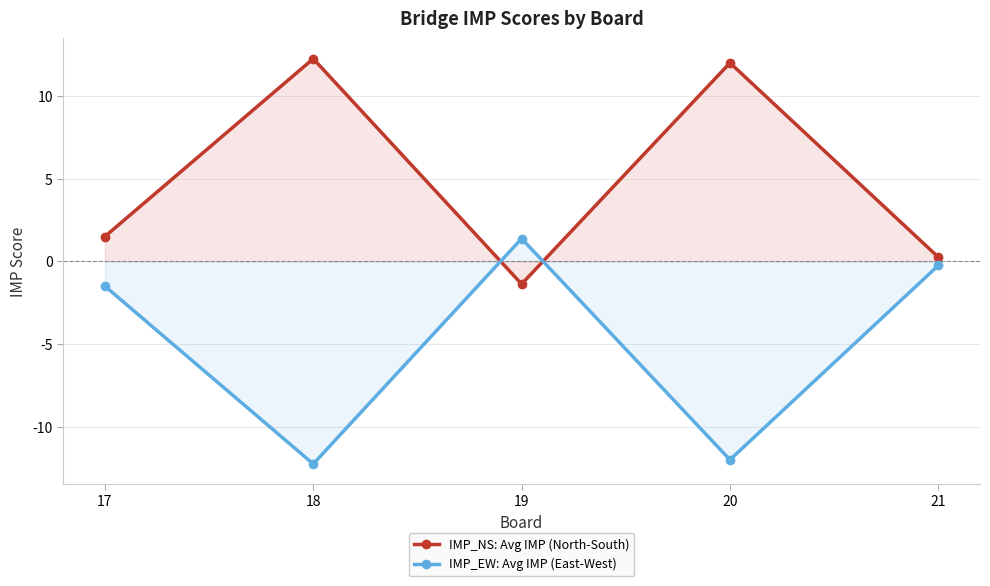

What is the sum of the IMP_EW: Avg IMP (East-West) values at 20 and 19?

-10.6